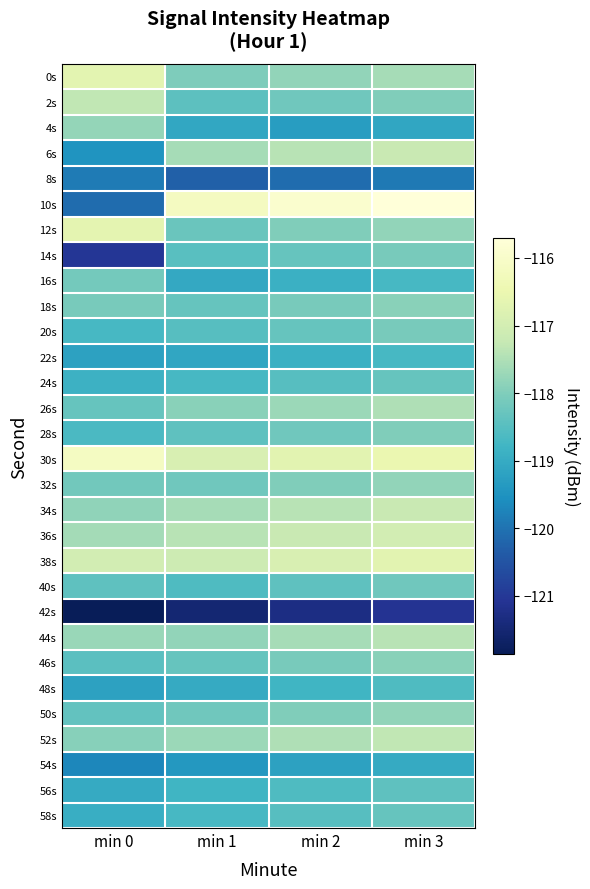

Reading right to left, extract all data points from this chart.

0s: min 3=-117.6	min 2=-117.8	min 1=-118.0	min 0=-116.7
2s: min 3=-118.0	min 2=-118.2	min 1=-118.4	min 0=-117.3
4s: min 3=-119.1	min 2=-119.3	min 1=-119.1	min 0=-117.8
6s: min 3=-117.2	min 2=-117.4	min 1=-117.6	min 0=-119.5
8s: min 3=-119.9	min 2=-120.1	min 1=-120.3	min 0=-119.9
10s: min 3=-115.7	min 2=-115.9	min 1=-116.2	min 0=-120.1
12s: min 3=-117.8	min 2=-118.0	min 1=-118.3	min 0=-116.6
14s: min 3=-118.1	min 2=-118.3	min 1=-118.5	min 0=-121.0
16s: min 3=-118.7	min 2=-118.9	min 1=-119.1	min 0=-118.1
18s: min 3=-117.9	min 2=-118.1	min 1=-118.3	min 0=-118.1
20s: min 3=-118.1	min 2=-118.3	min 1=-118.5	min 0=-118.7
22s: min 3=-118.7	min 2=-118.9	min 1=-119.1	min 0=-119.2
24s: min 3=-118.3	min 2=-118.5	min 1=-118.7	min 0=-118.9
26s: min 3=-117.5	min 2=-117.7	min 1=-117.9	min 0=-118.3
28s: min 3=-118.0	min 2=-118.2	min 1=-118.4	min 0=-118.7
30s: min 3=-116.5	min 2=-116.7	min 1=-116.9	min 0=-116.1
32s: min 3=-117.8	min 2=-118.0	min 1=-118.2	min 0=-118.2
34s: min 3=-117.2	min 2=-117.4	min 1=-117.6	min 0=-117.8
36s: min 3=-117.0	min 2=-117.2	min 1=-117.4	min 0=-117.6
38s: min 3=-116.7	min 2=-116.9	min 1=-117.1	min 0=-117.0
40s: min 3=-118.2	min 2=-118.4	min 1=-118.6	min 0=-118.4
42s: min 3=-121.1	min 2=-121.3	min 1=-121.5	min 0=-121.9
44s: min 3=-117.4	min 2=-117.6	min 1=-117.8	min 0=-117.7
46s: min 3=-117.9	min 2=-118.1	min 1=-118.3	min 0=-118.5
48s: min 3=-118.6	min 2=-118.8	min 1=-119.0	min 0=-119.2
50s: min 3=-117.8	min 2=-118.0	min 1=-118.2	min 0=-118.4
52s: min 3=-117.3	min 2=-117.5	min 1=-117.7	min 0=-117.9
54s: min 3=-119.0	min 2=-119.2	min 1=-119.4	min 0=-119.7
56s: min 3=-118.4	min 2=-118.6	min 1=-118.8	min 0=-119.0
58s: min 3=-118.3	min 2=-118.5	min 1=-118.7	min 0=-118.9